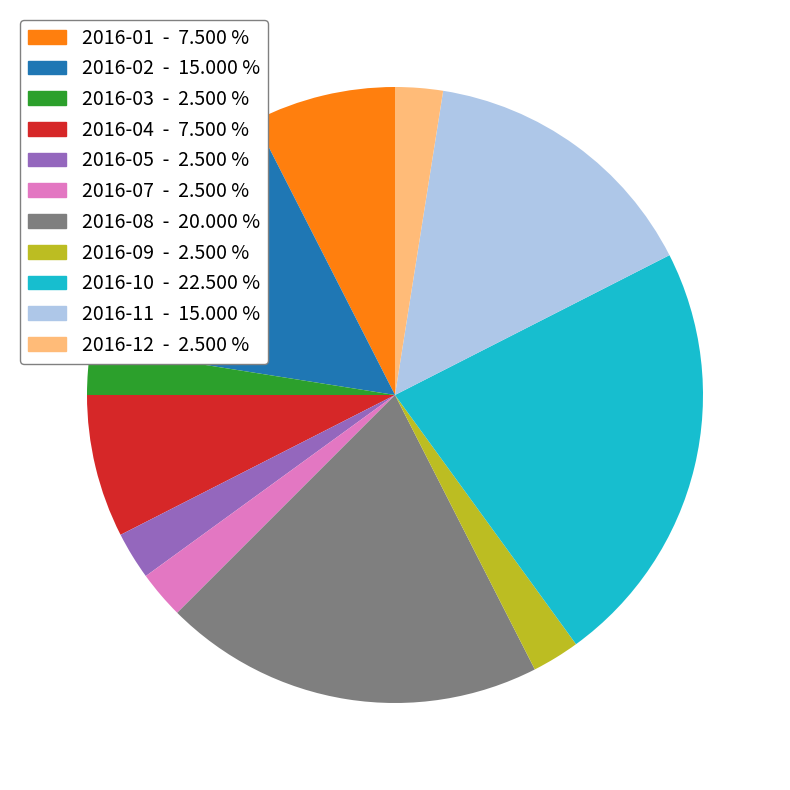

Does 2016-03 - 2.500 % account for over 50% of the chart?

No